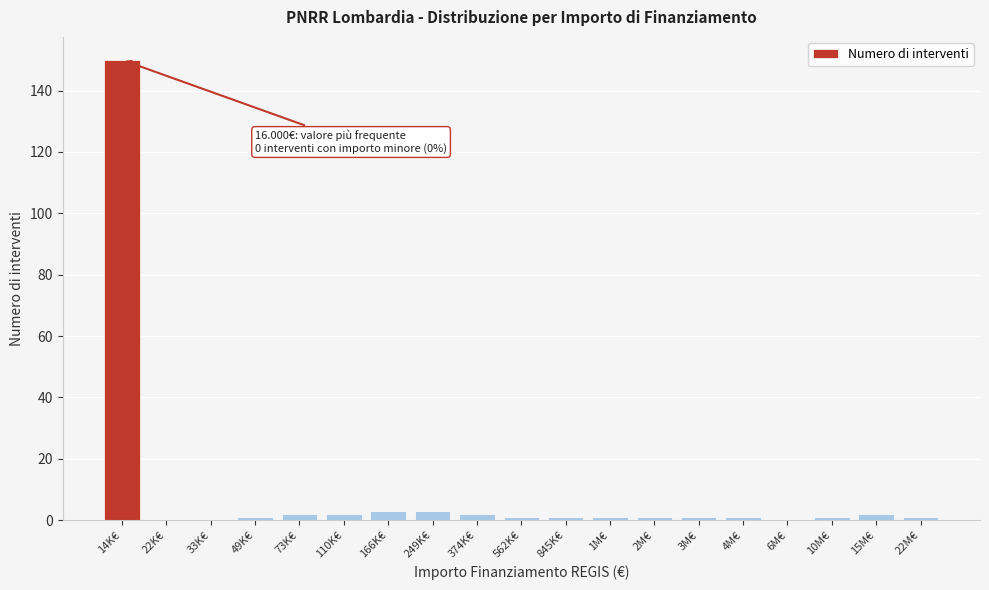

Reading left to right, transcribe all the data shown in this chart.

14K€=150	22K€=0	33K€=0	49K€=1	73K€=2	110K€=2	166K€=3	249K€=3	374K€=2	562K€=1	845K€=1	1M€=1	2M€=1	3M€=1	4M€=1	6M€=0	10M€=1	15M€=2	22M€=1